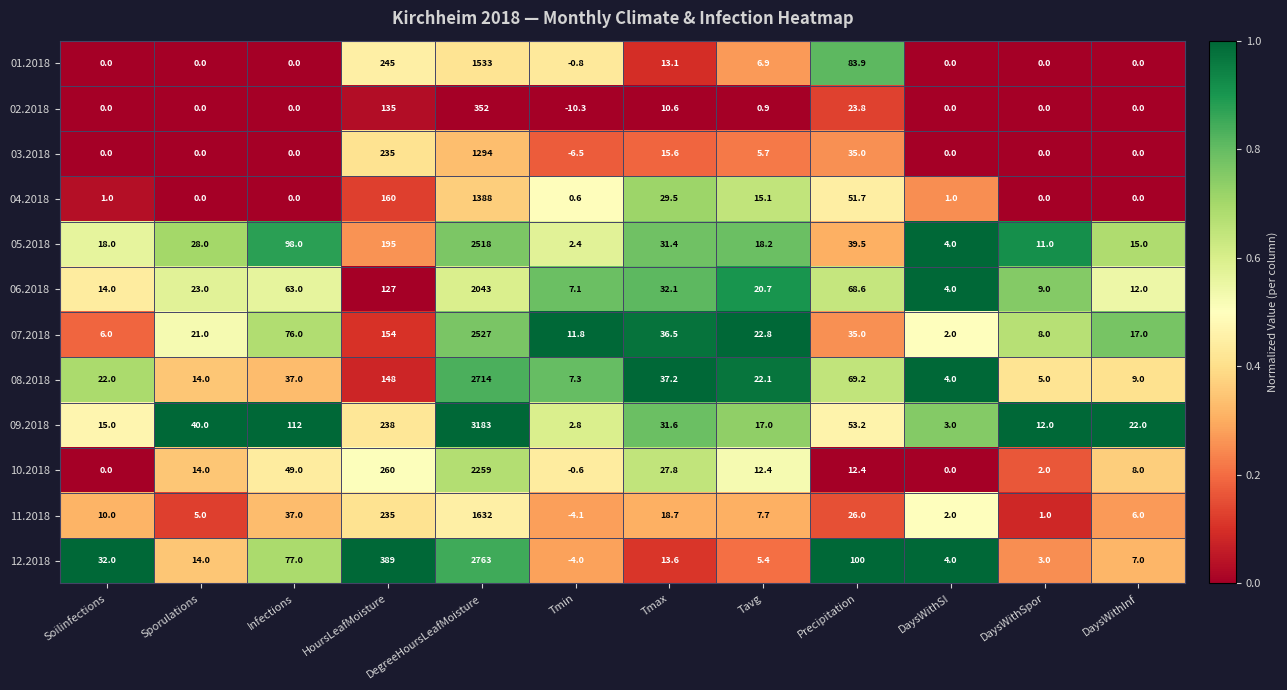

At which category is the sum across all series the highest?

DegreeHoursLeafMoisture